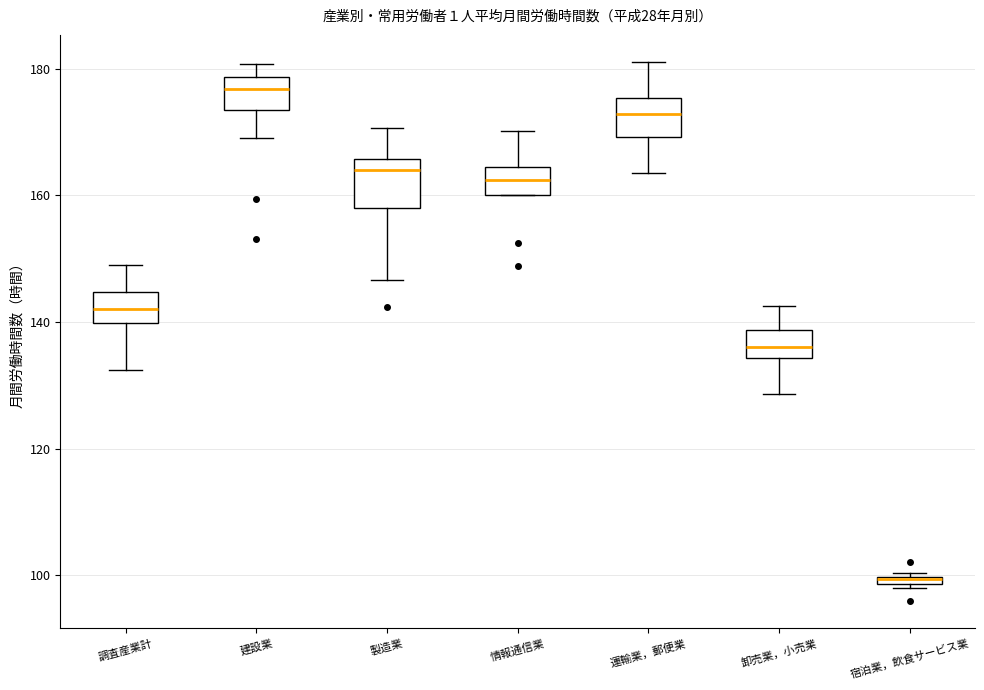

Where is the lower edge of the box for 運輸業，郵便業 on the y-axis? The values are not printed on the chart, so give them approximately, as read against the axis.

170